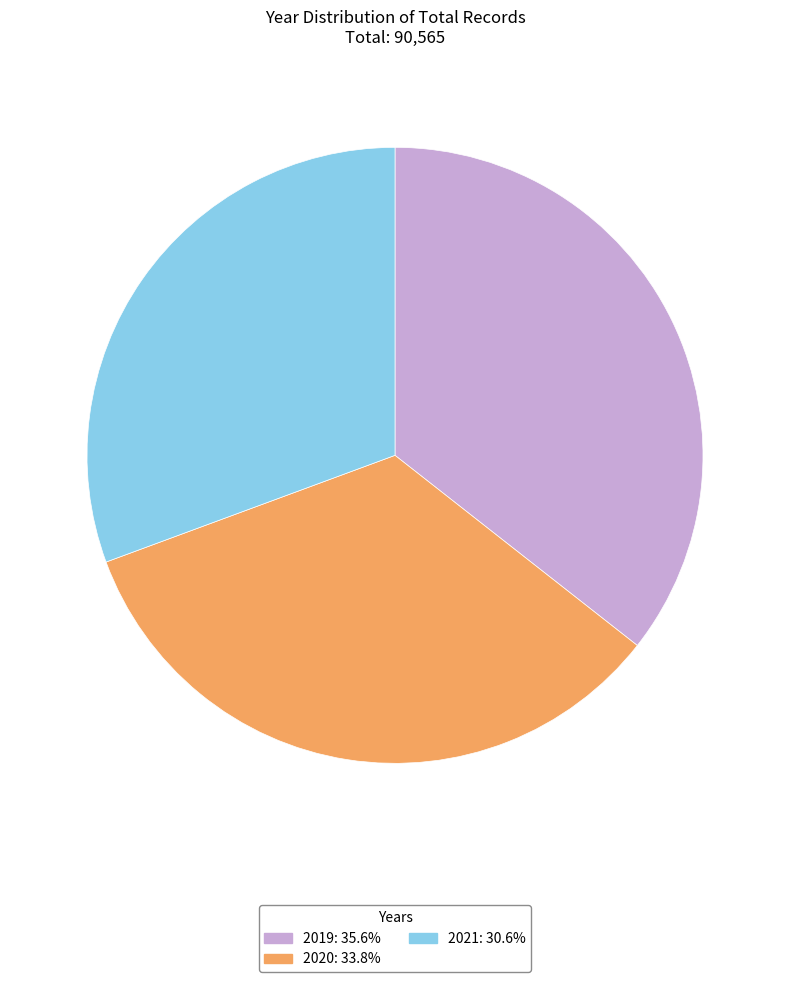

Rank the categories by value from lowest to highest.

2021, 2020, 2019